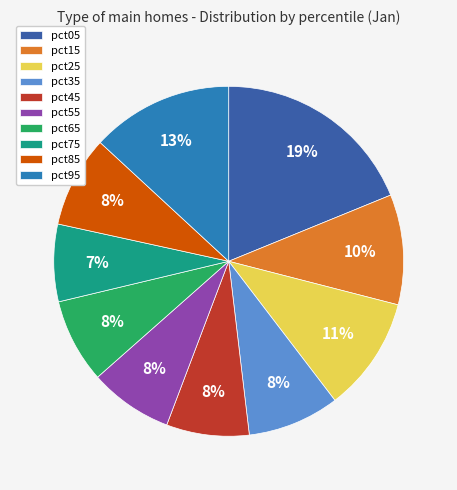

Between pct15 and pct95, which is larger?

pct95